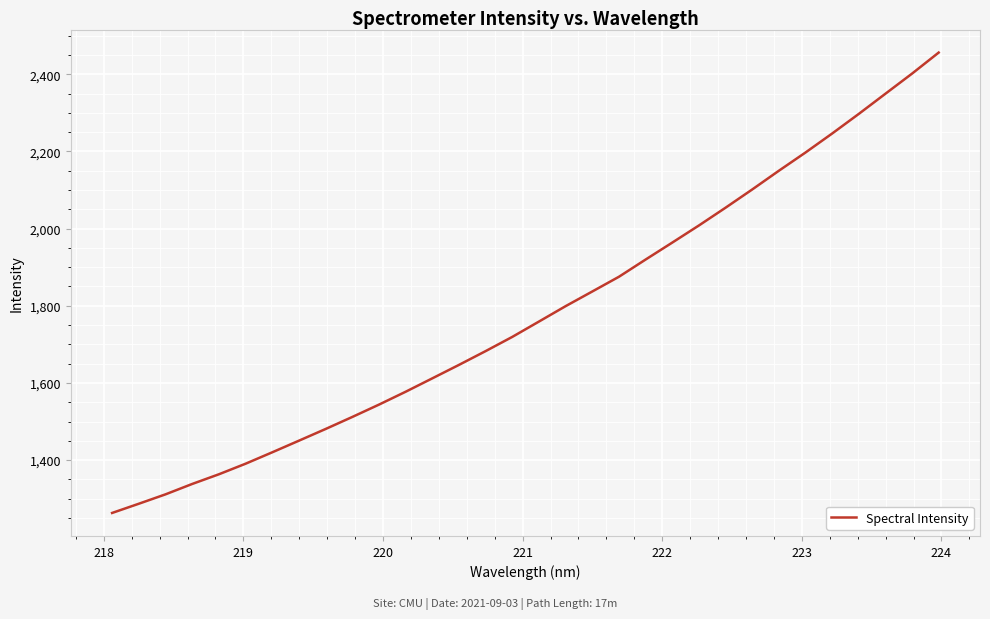

What is the minimum value shown in the chart?

1263.1